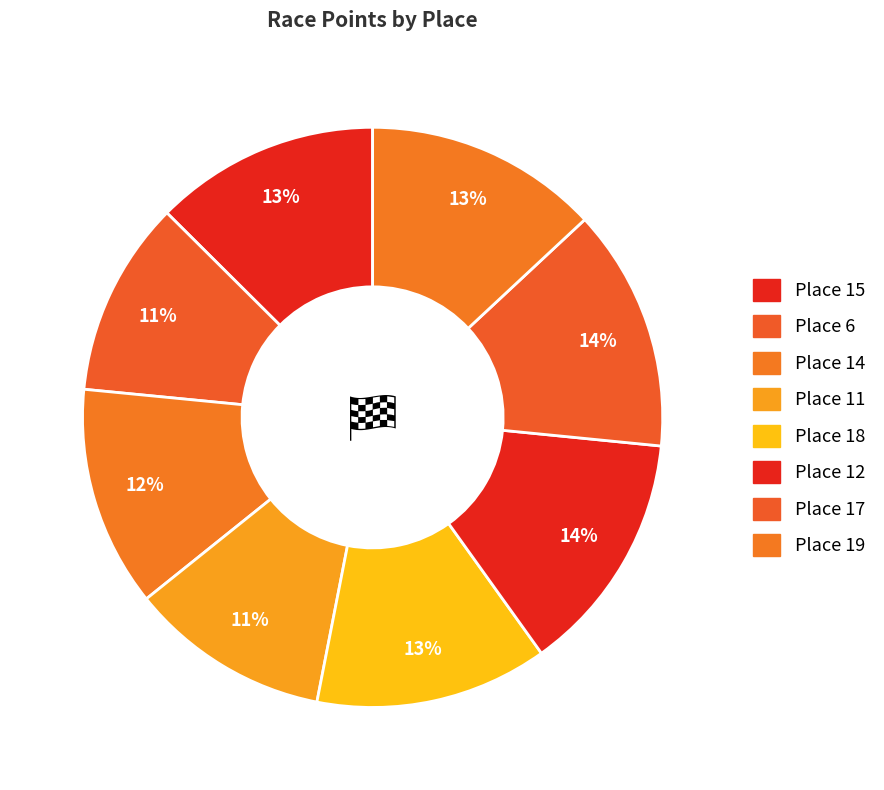

What is the total percentage of Place 6 and Place 19?

24.0%